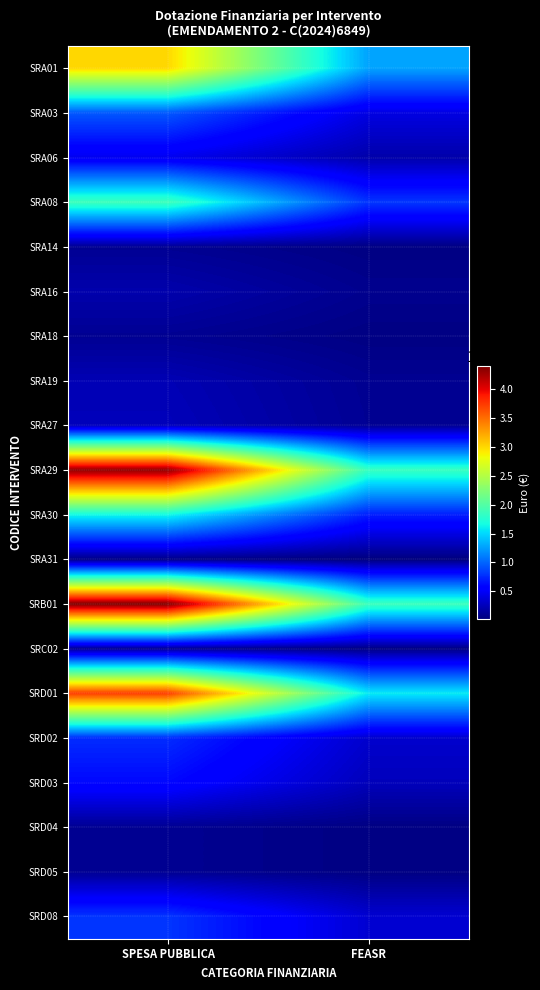

Which category has the highest value across all series?

SPESA PUBBLICA